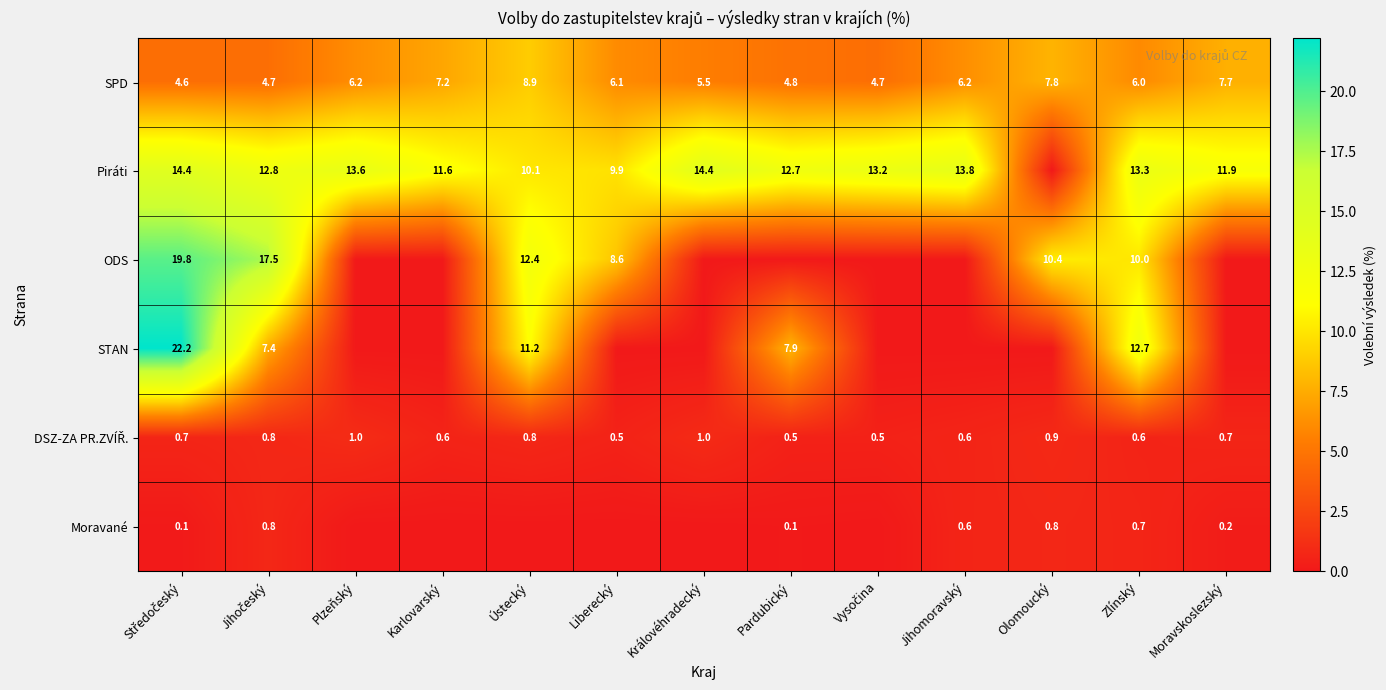

What is the sum of the Piráti values at Královéhradecký and Karlovarský?

26.0